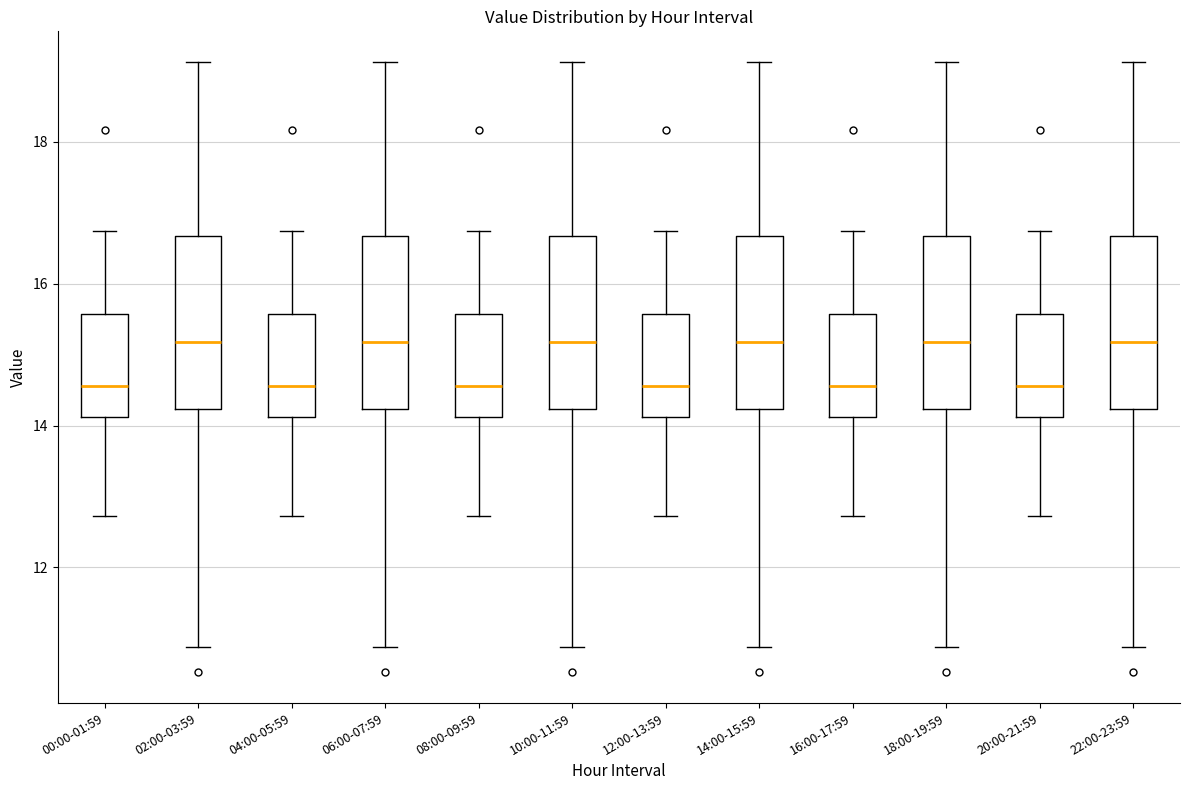

Reading left to right, read every box against the y-axis: the position of its median line, the range the box covers, and the ends of its whiskers. The values are not printed on the chart, so give them approximately, as read against the axis.

00:00-01:59: median 14.6, box 14.2 to 15.6, whiskers 12.8 to 16.8
02:00-03:59: median 15.2, box 14.2 to 16.6, whiskers 10.8 to 19.2
04:00-05:59: median 14.6, box 14.2 to 15.6, whiskers 12.8 to 16.8
06:00-07:59: median 15.2, box 14.2 to 16.6, whiskers 10.8 to 19.2
08:00-09:59: median 14.6, box 14.2 to 15.6, whiskers 12.8 to 16.8
10:00-11:59: median 15.2, box 14.2 to 16.6, whiskers 10.8 to 19.2
12:00-13:59: median 14.6, box 14.2 to 15.6, whiskers 12.8 to 16.8
14:00-15:59: median 15.2, box 14.2 to 16.6, whiskers 10.8 to 19.2
16:00-17:59: median 14.6, box 14.2 to 15.6, whiskers 12.8 to 16.8
18:00-19:59: median 15.2, box 14.2 to 16.6, whiskers 10.8 to 19.2
20:00-21:59: median 14.6, box 14.2 to 15.6, whiskers 12.8 to 16.8
22:00-23:59: median 15.2, box 14.2 to 16.6, whiskers 10.8 to 19.2